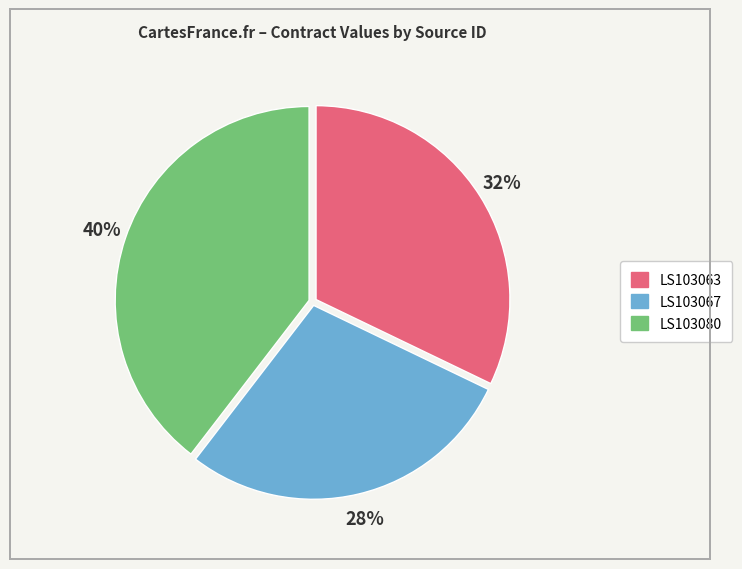

Is LS103080 the majority of the pie?

No